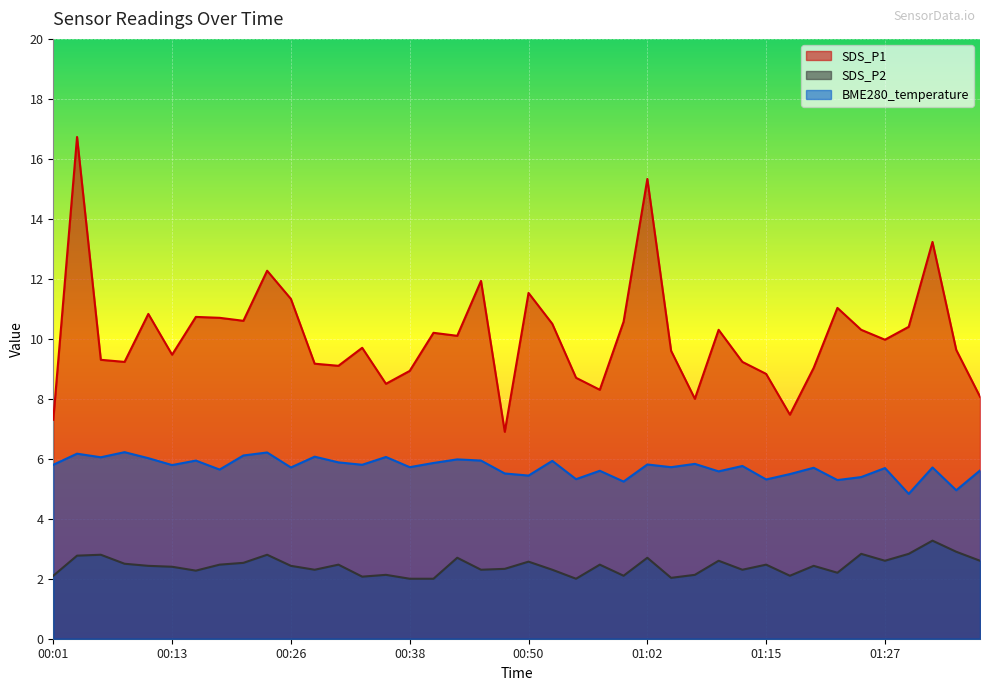

Reading right to left, transcribe all the data shown in this chart.

SDS_P1: 01:36=8.1	01:34=9.6	01:32=13.2	01:29=10.4	01:27=10.0	01:24=10.3	01:22=11.0	01:19=9.0	01:17=7.5	01:15=8.8	01:12=9.2	01:10=10.3	01:07=8.0	01:05=9.6	01:02=15.3	01:00=10.6	00:58=8.3	00:55=8.7	00:53=10.5	00:50=11.5	00:48=6.9	00:45=11.9	00:43=10.1	00:40=10.2	00:38=8.9	00:36=8.5	00:33=9.7	00:31=9.1	00:28=9.2	00:26=11.3	00:23=12.3	00:21=10.6	00:18=10.7	00:16=10.7	00:13=9.5	00:11=10.8	00:09=9.2	00:06=9.3	00:04=16.7	00:01=7.3
SDS_P2: 01:36=2.6	01:34=2.9	01:32=3.3	01:29=2.8	01:27=2.6	01:24=2.8	01:22=2.2	01:19=2.4	01:17=2.1	01:15=2.5	01:12=2.3	01:10=2.6	01:07=2.1	01:05=2.0	01:02=2.7	01:00=2.1	00:58=2.5	00:55=2.0	00:53=2.3	00:50=2.6	00:48=2.3	00:45=2.3	00:43=2.7	00:40=2.0	00:38=2.0	00:36=2.1	00:33=2.1	00:31=2.5	00:28=2.3	00:26=2.4	00:23=2.8	00:21=2.5	00:18=2.5	00:16=2.3	00:13=2.4	00:11=2.4	00:09=2.5	00:06=2.8	00:04=2.8	00:01=2.1
BME280_temperature: 01:36=5.6	01:34=5.0	01:32=5.7	01:29=4.8	01:27=5.7	01:24=5.4	01:22=5.3	01:19=5.7	01:17=5.5	01:15=5.3	01:12=5.8	01:10=5.6	01:07=5.8	01:05=5.7	01:02=5.8	01:00=5.2	00:58=5.6	00:55=5.3	00:53=5.9	00:50=5.4	00:48=5.5	00:45=5.9	00:43=6.0	00:40=5.9	00:38=5.7	00:36=6.1	00:33=5.8	00:31=5.9	00:28=6.1	00:26=5.7	00:23=6.2	00:21=6.1	00:18=5.6	00:16=5.9	00:13=5.8	00:11=6.0	00:09=6.2	00:06=6.0	00:04=6.2	00:01=5.8